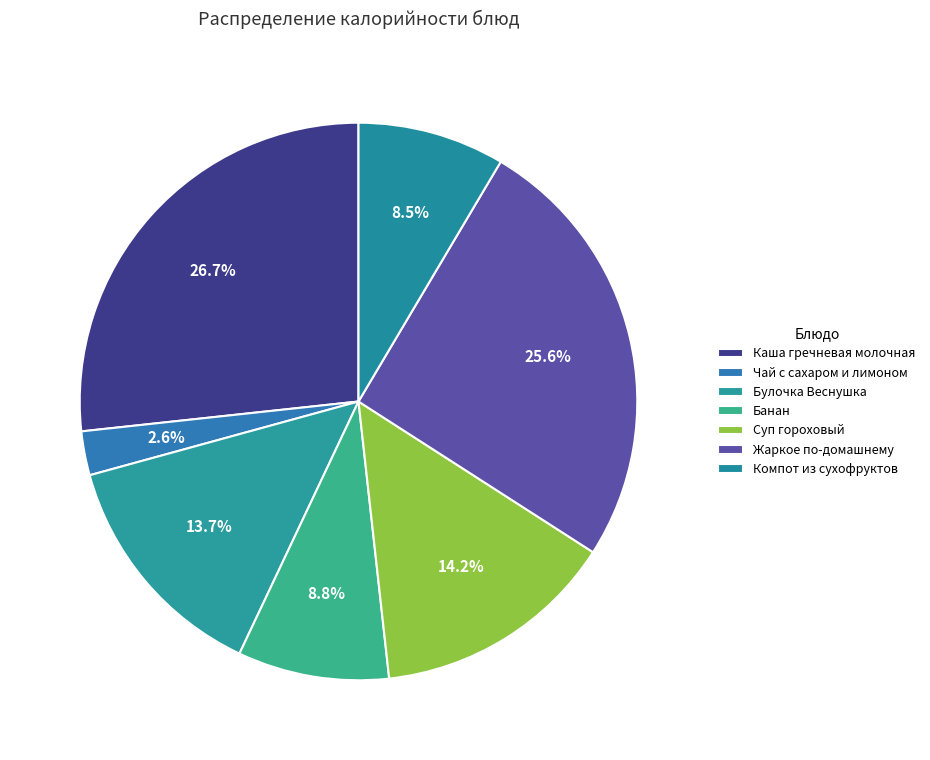

Which slice is the largest?

Каша гречневая молочная